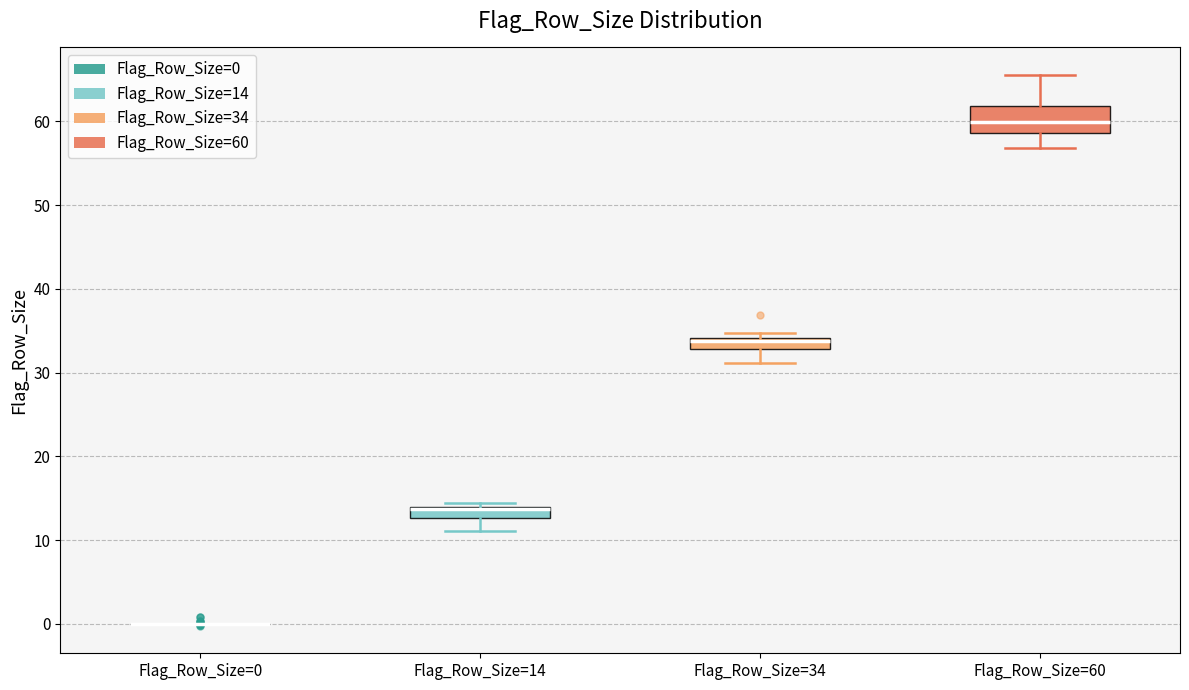

Which box is the tallest, from its lower edge to its upper edge?

Flag_Row_Size=60